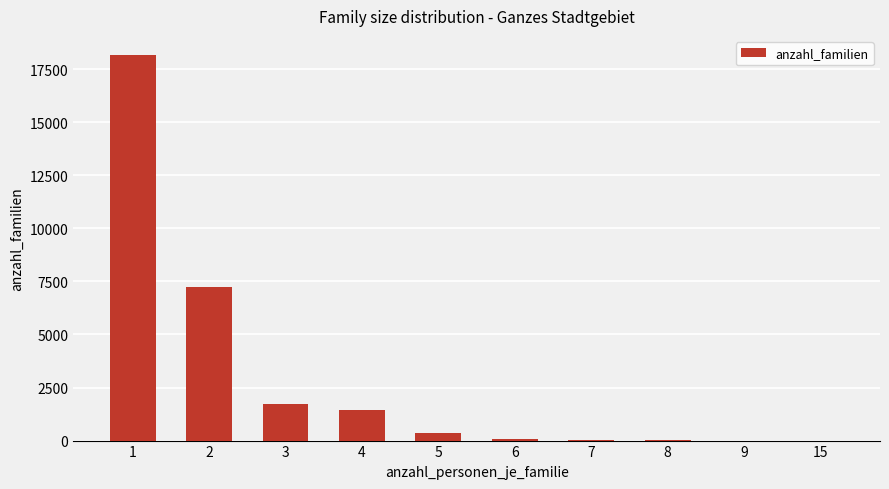

What is the change in value from 2 to 3?

-5512